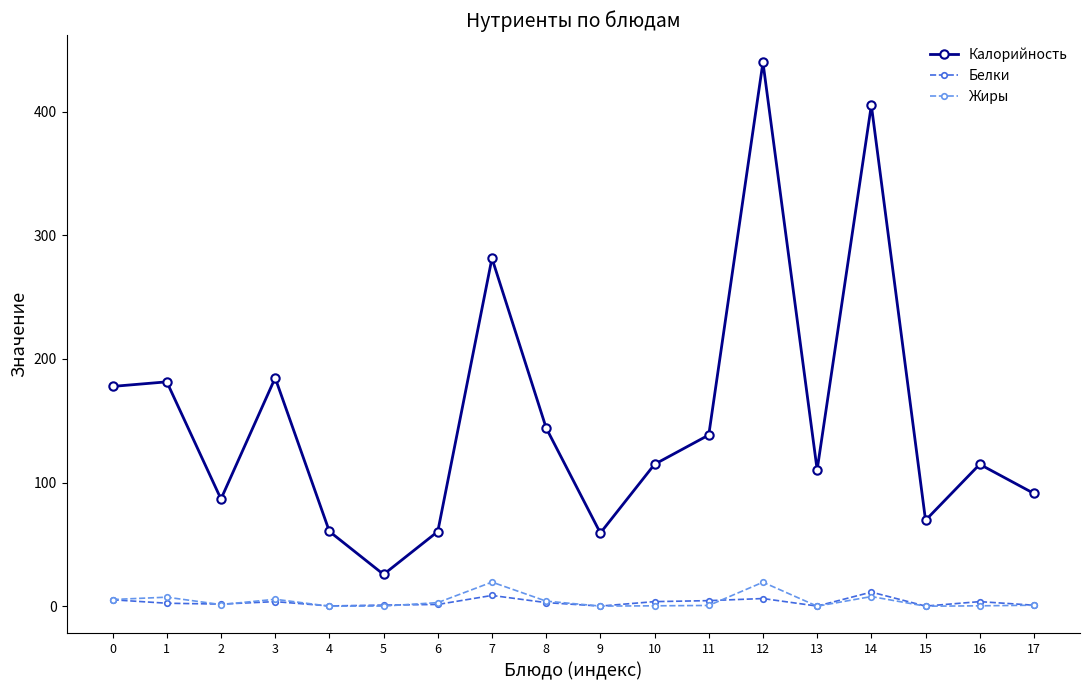

True or false: Калорийность has more than 1 points higher than both neighbors.

True